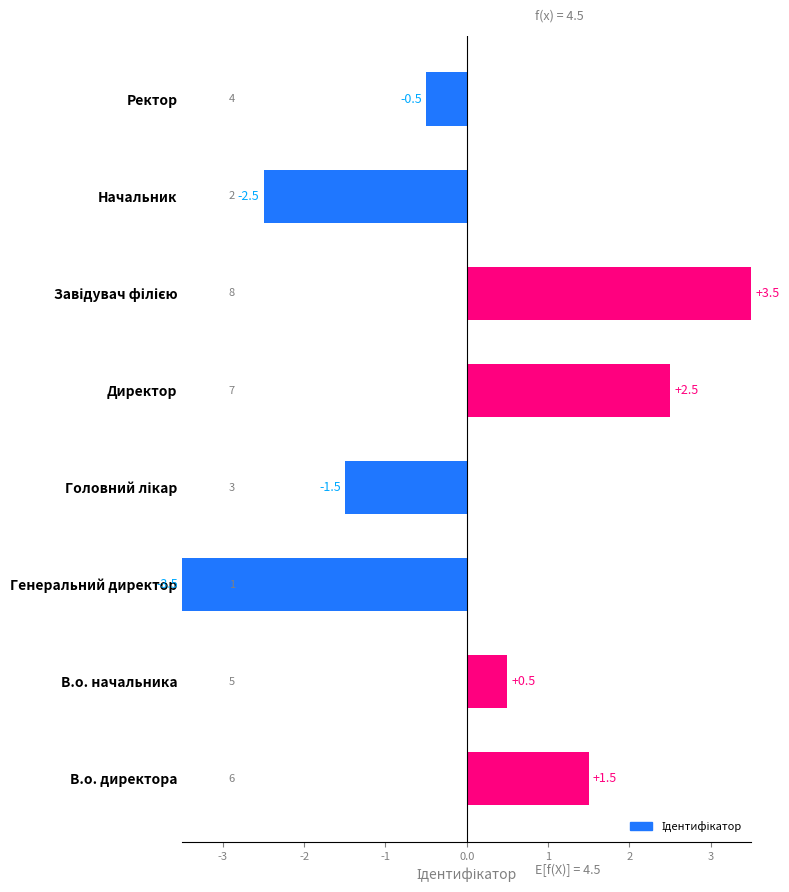

True or false: the data shows 3.3 at Директор.

False